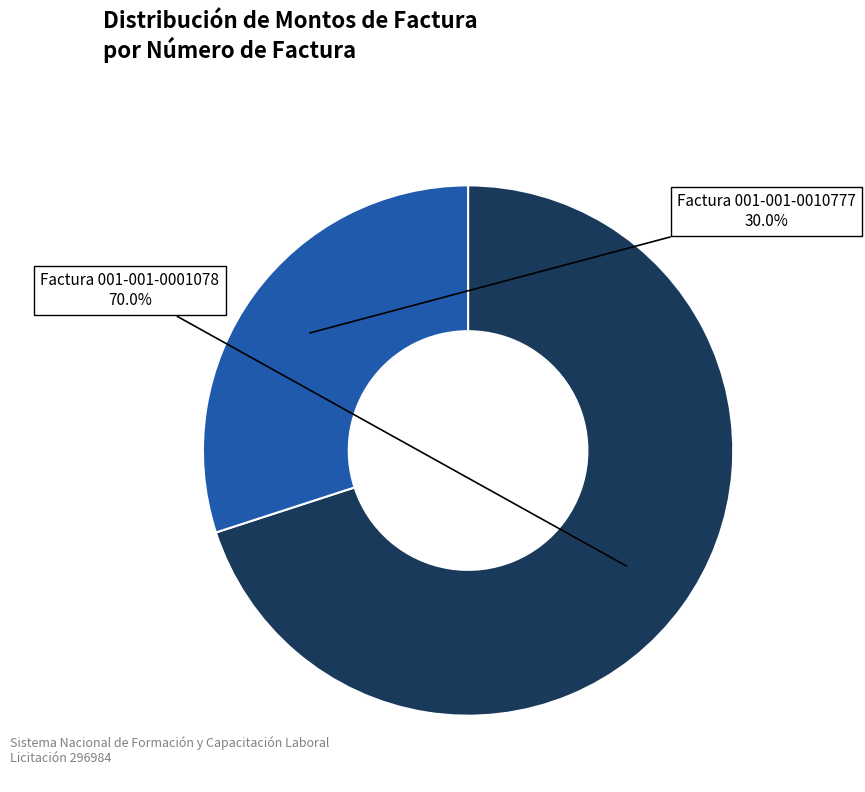

How many slices are in this pie chart?

2